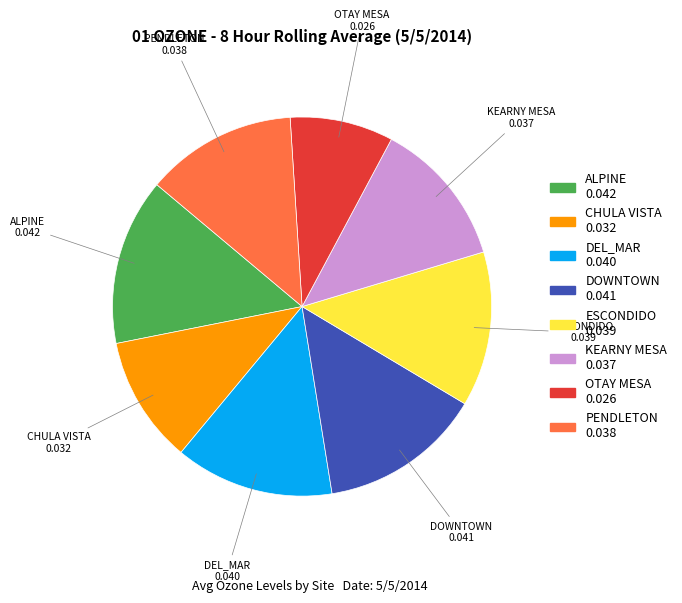

Is there a majority slice in this chart?

No